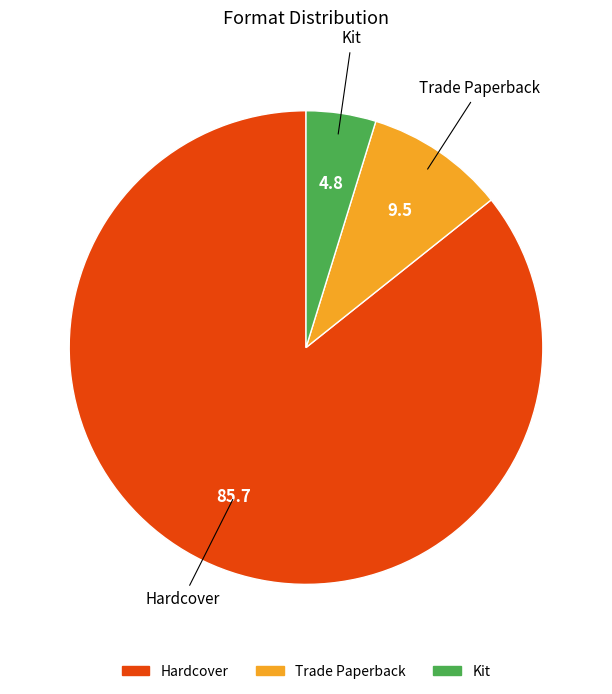

Approximately how many times larger is the value at Hardcover compared to Kit?

18.0